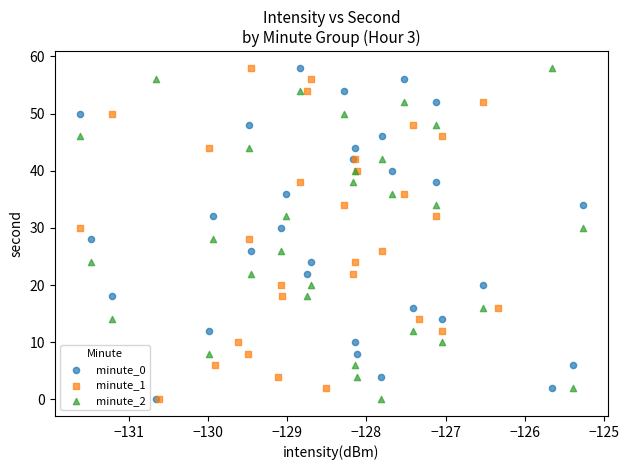

What are all the series names shown in the legend?

minute_0, minute_1, minute_2